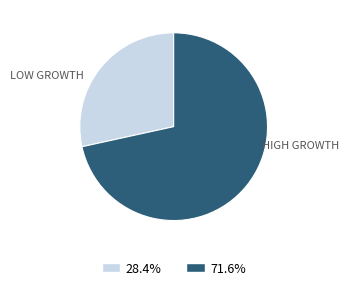

Does any single category account for the majority?

Yes